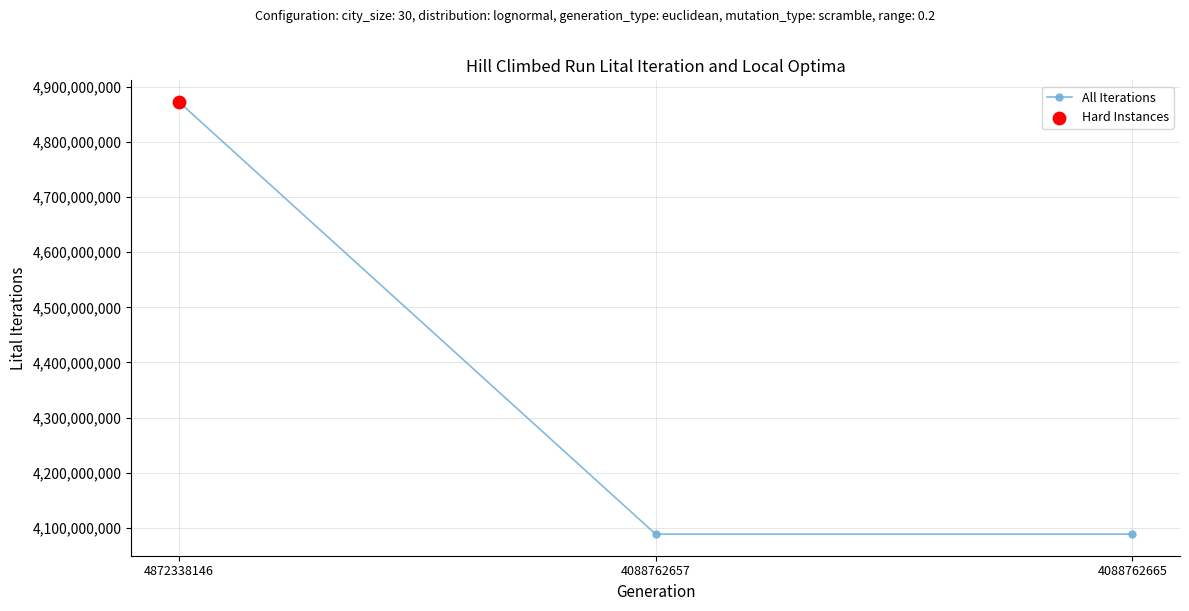

What is the change in value from 4872338146 to 4088762657?

-783575489